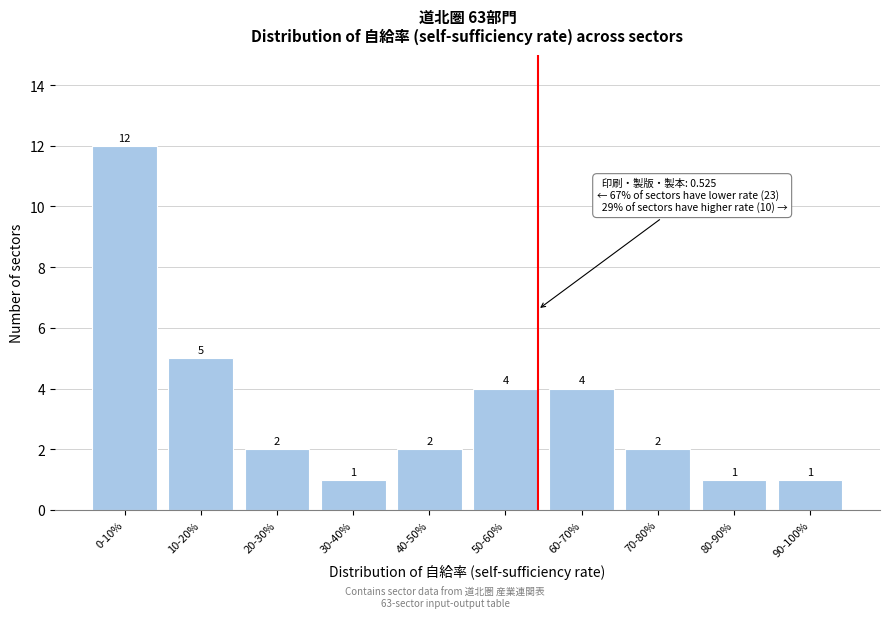

Reading left to right, extract all data points from this chart.

12	5	2	1	2	4	4	2	1	1